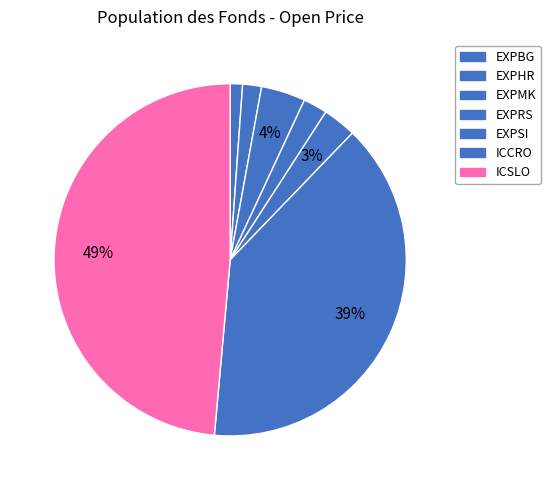

How many slices are in this pie chart?

7